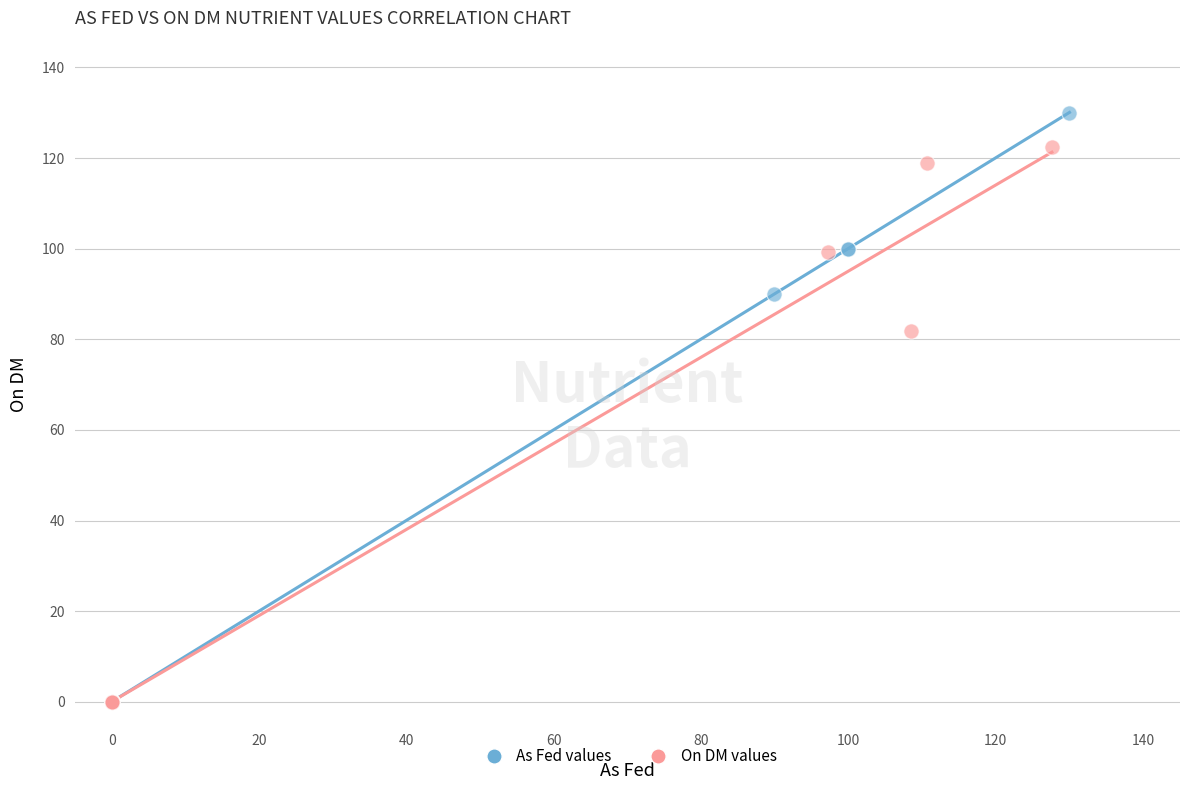

What are all the series names shown in the legend?

As Fed values, On DM values